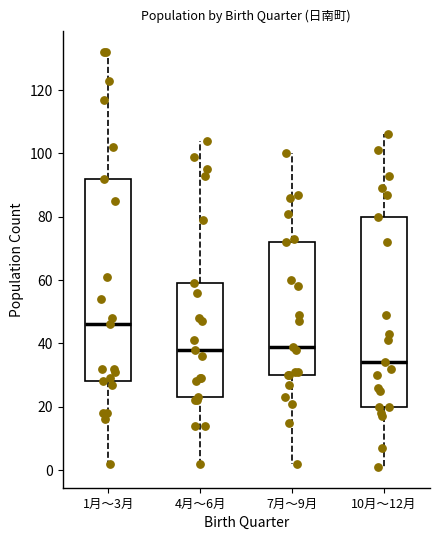

Where does the lower whisker of the box for 4月～6月 end on the y-axis? The values are not printed on the chart, so give them approximately, as read against the axis.

2